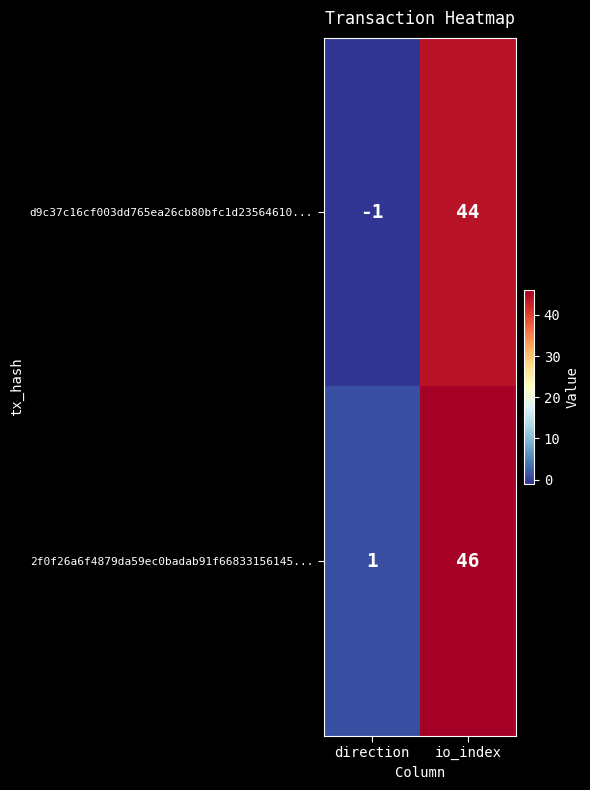

At which category is the sum across all series the highest?

io_index